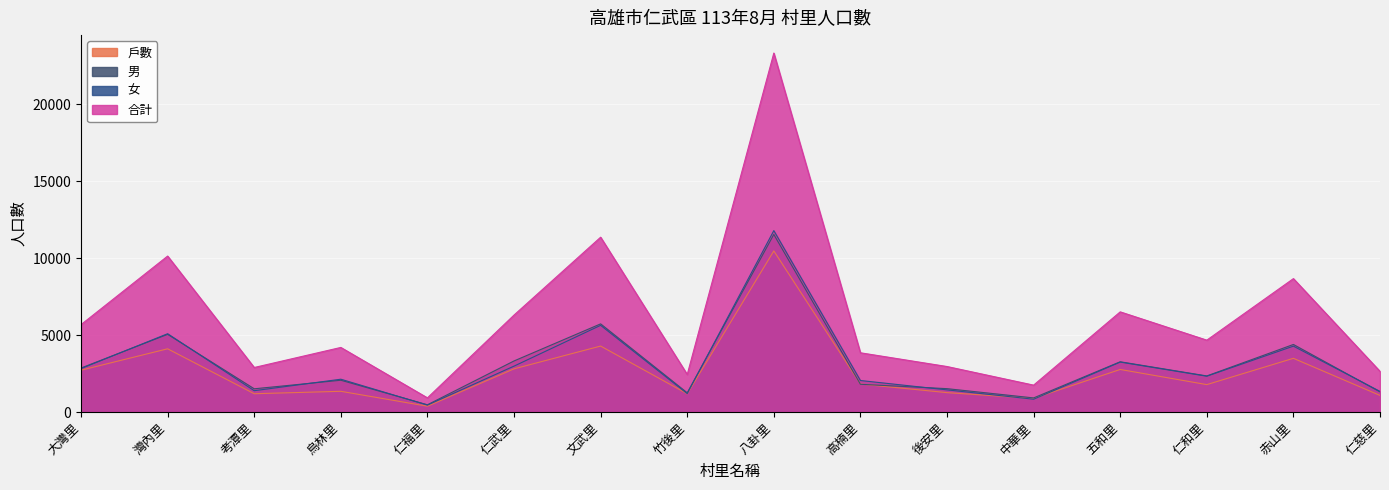

At which label does 合計 reach its peak?

八卦里